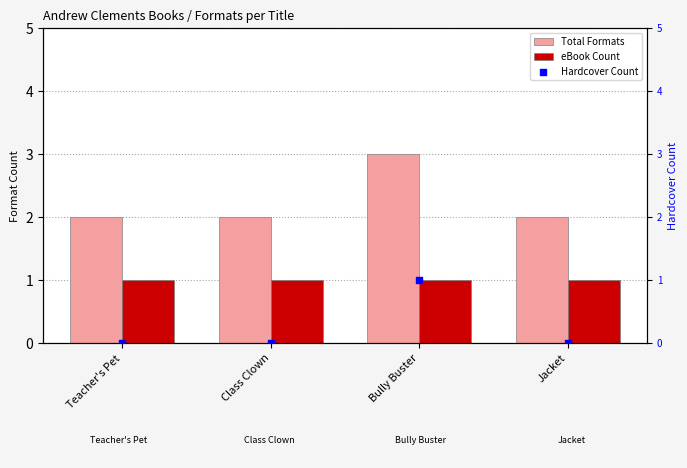

Which series has the widest spread of Y values?

Total Formats